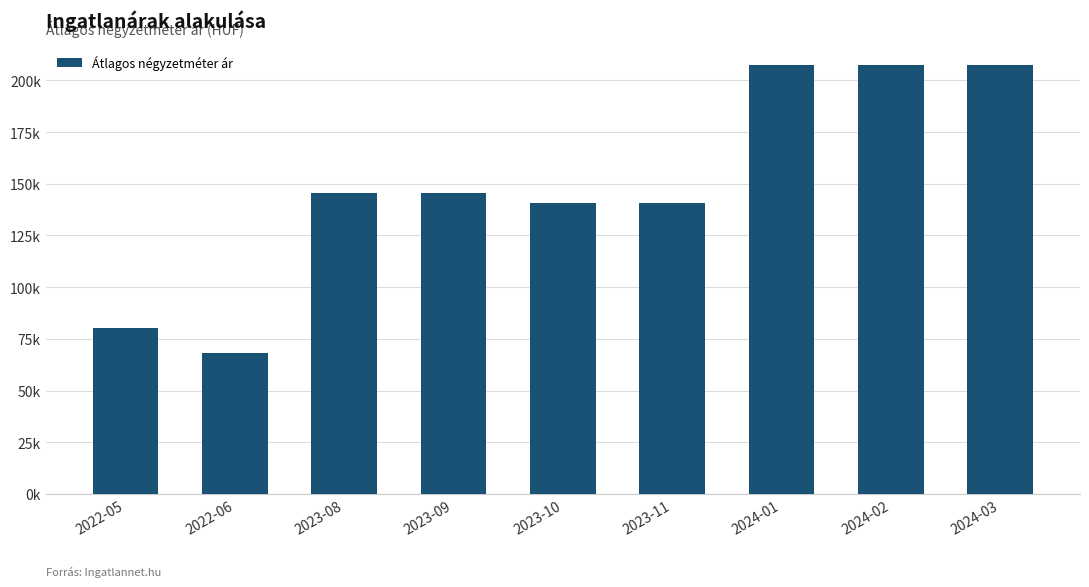

At which label does the data first exceed 145750?

2024-01